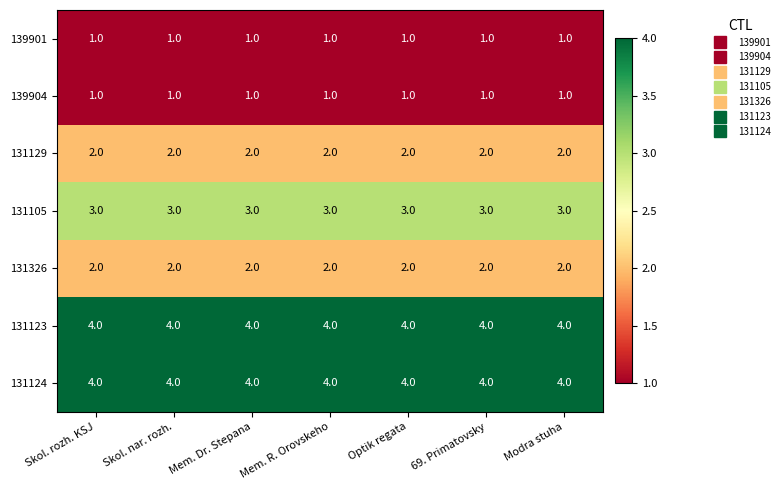

Is it true that 131129 equals 2 at Mem. R. Orovskeho?

True